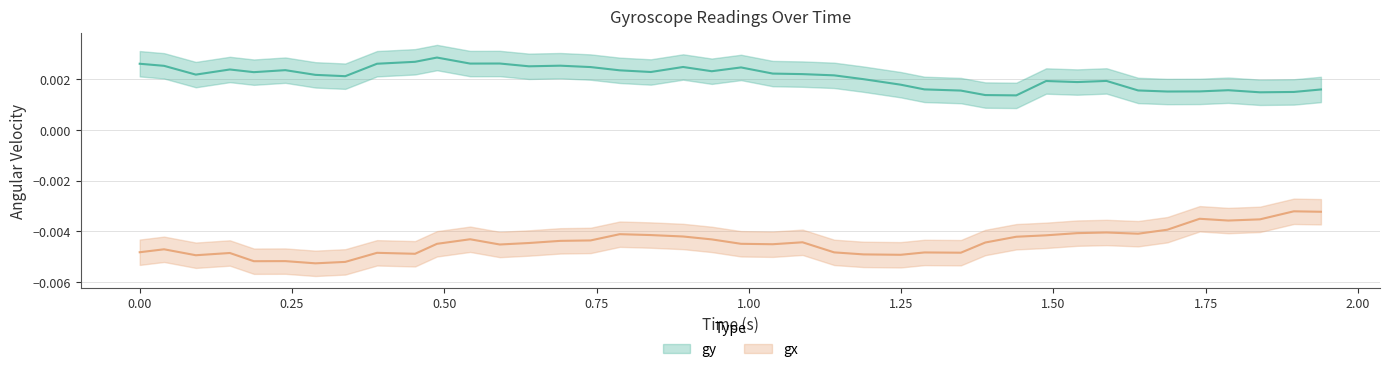

List the series in order of their peak value, lowest first.

gx, gy